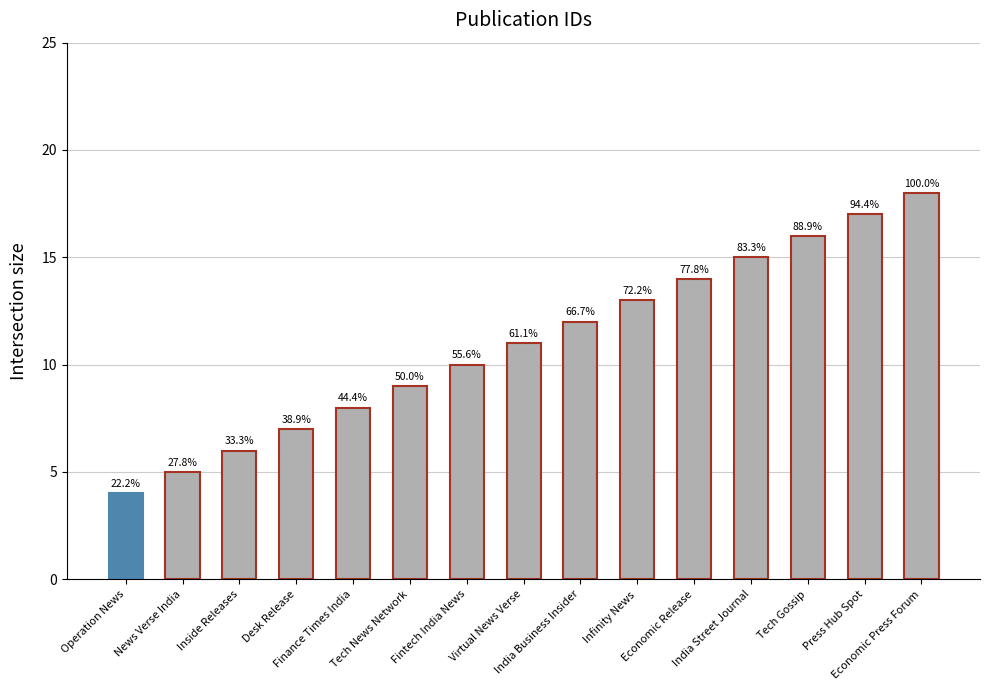

What is the label of the 7th bar from the left?

Fintech India News